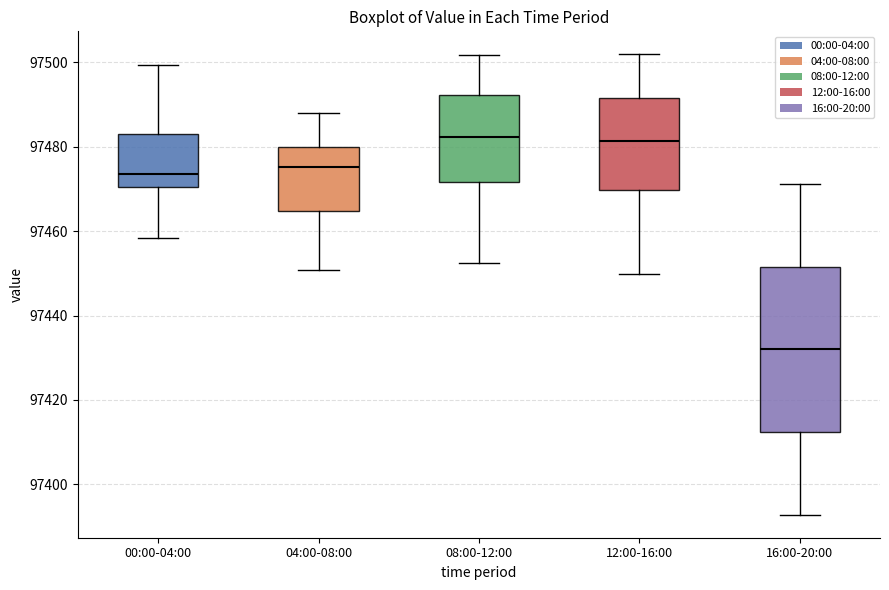

Reading left to right, read every box against the y-axis: the position of its median line, the range the box covers, and the ends of its whiskers. The values are not printed on the chart, so give them approximately, as read against the axis.

00:00-04:00: median 97474, box 97470 to 97484, whiskers 97458 to 97500
04:00-08:00: median 97476, box 97464 to 97480, whiskers 97450 to 97488
08:00-12:00: median 97482, box 97472 to 97492, whiskers 97452 to 97502
12:00-16:00: median 97482, box 97470 to 97492, whiskers 97450 to 97502
16:00-20:00: median 97432, box 97412 to 97452, whiskers 97392 to 97472